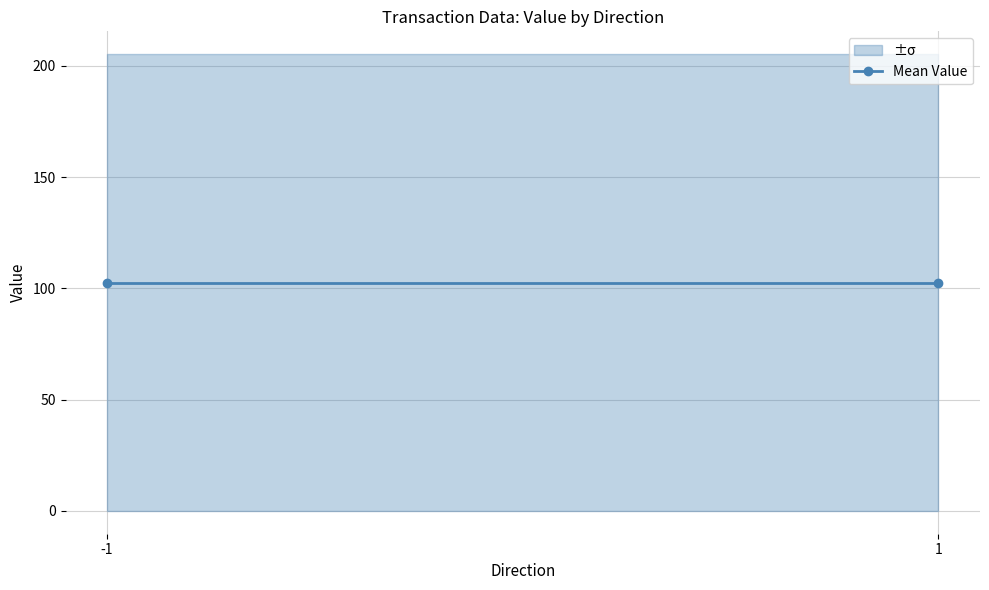

Which category has the highest value across all series?

-1